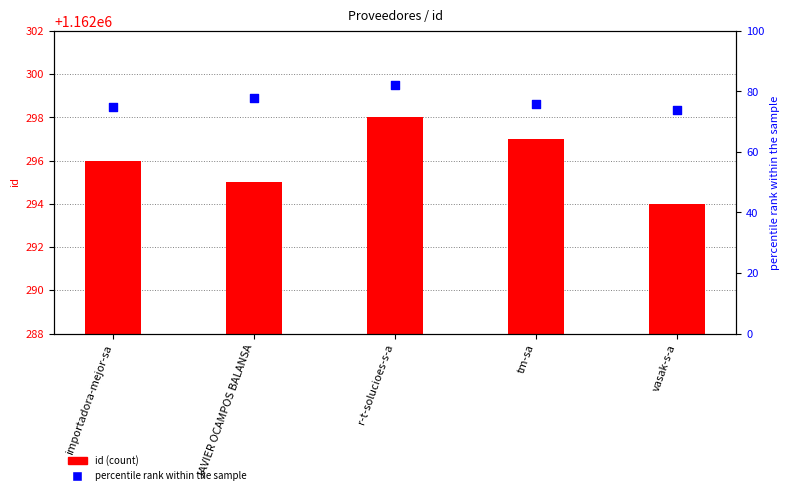

What is the total value across all series at vasak-s-a?

1162368